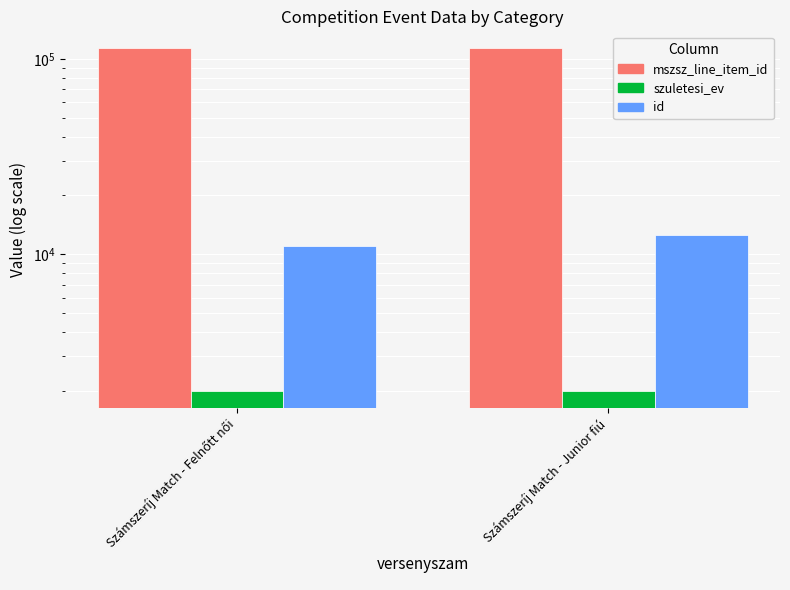

What is the label of the 1st bar from the left?

Számszeríj Match - Felnőtt női